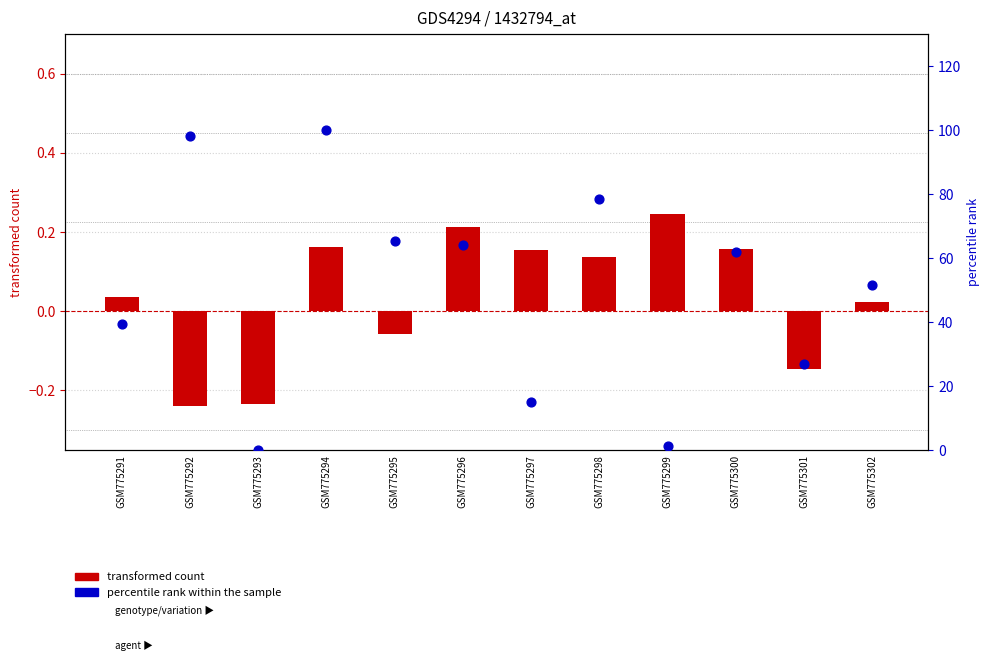

Which series reaches the minimum Y coordinate?

transformed count